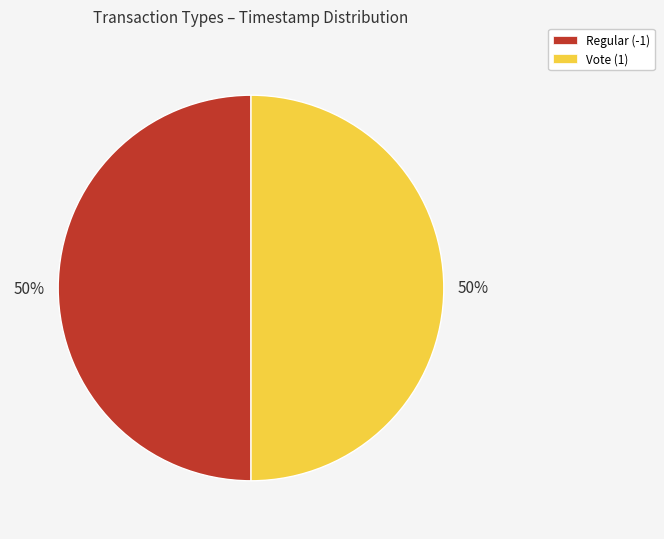

True or false: Vote (1) accounts for 41% of the total.

False